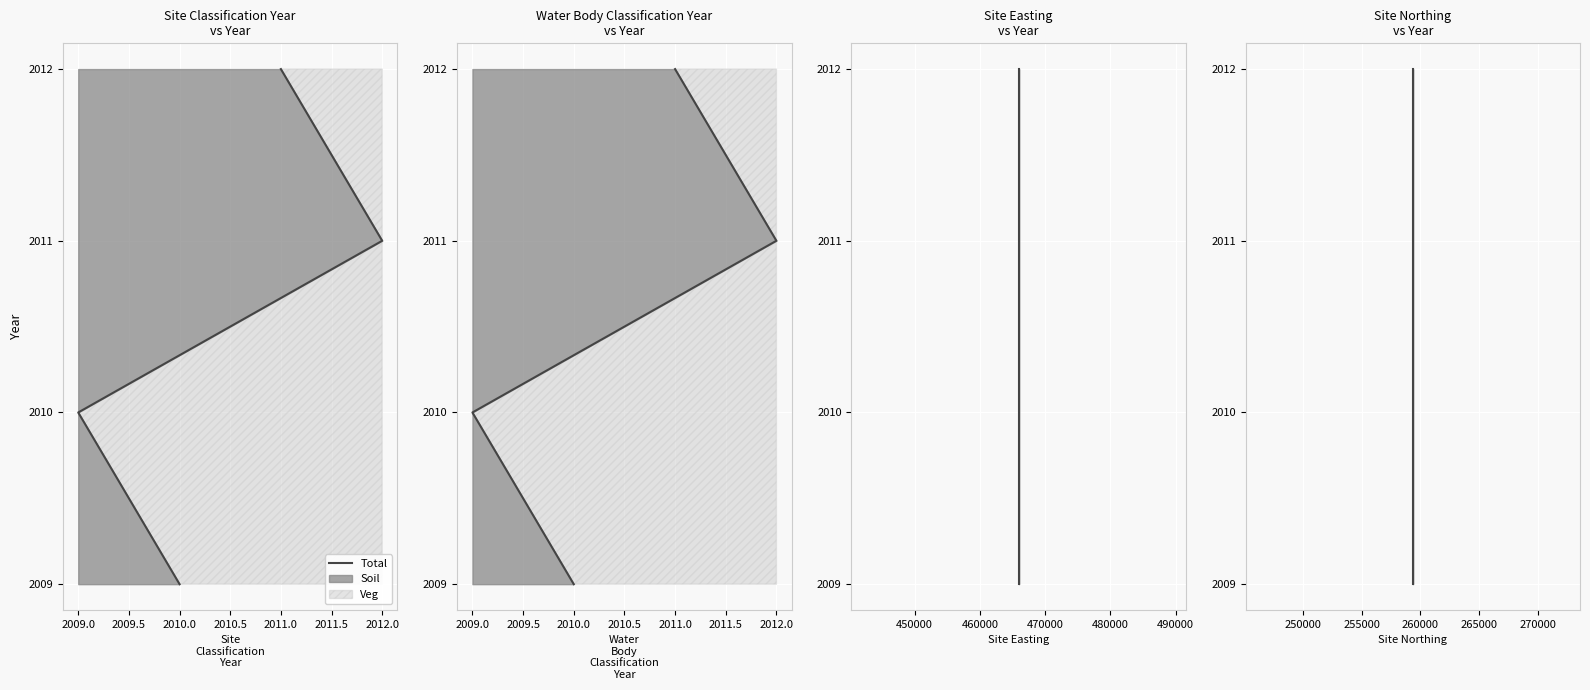

At which label is the value closest to 2010?

2009.0